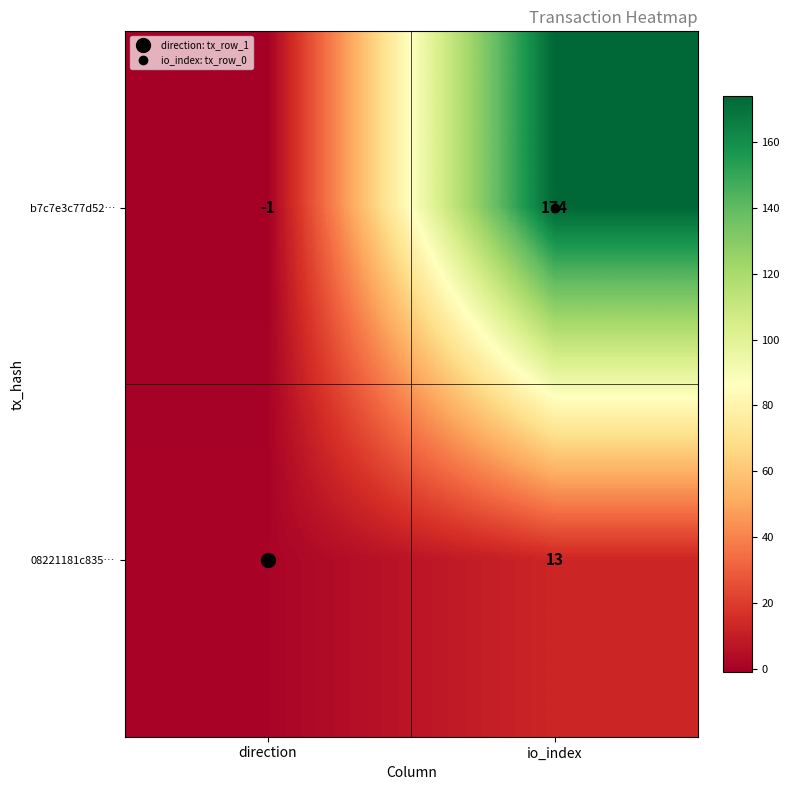

How many distinct data groups are displayed?

2